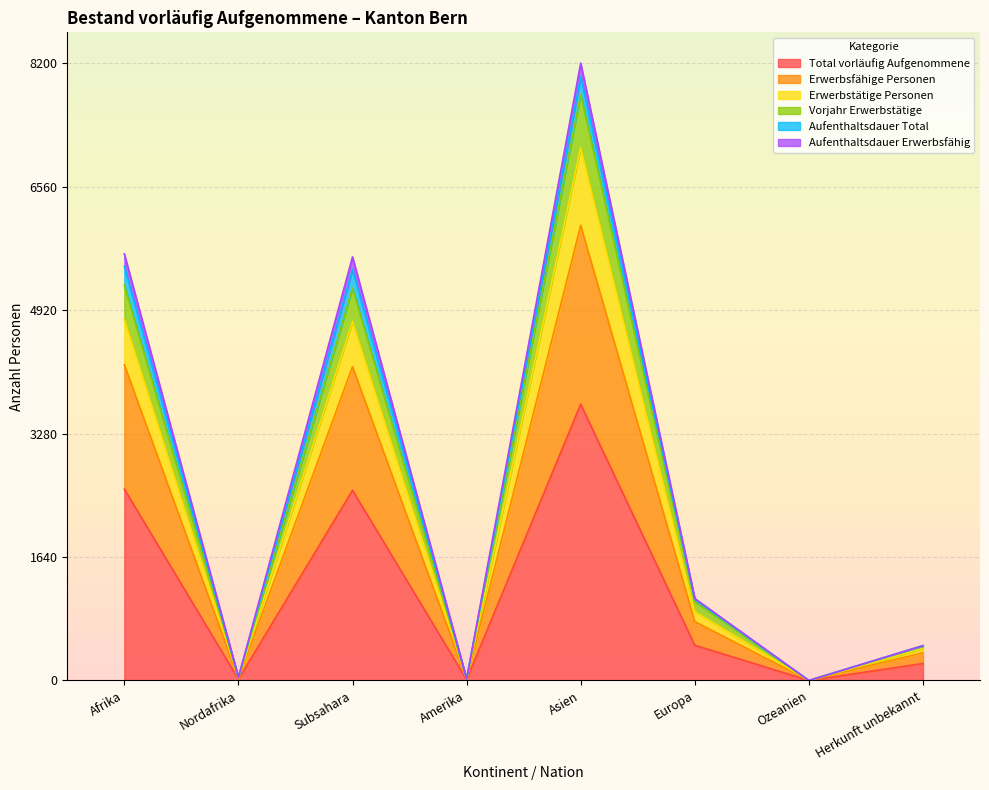

What is the highest value of the Total vorläufig Aufgenommene series?

3670